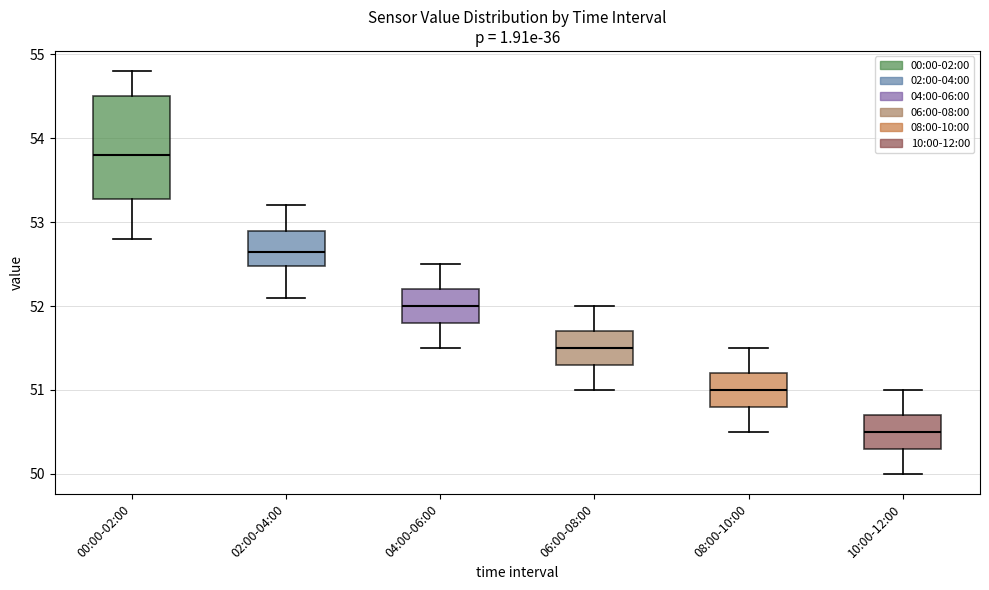

Which box has the highest median line?

00:00-02:00